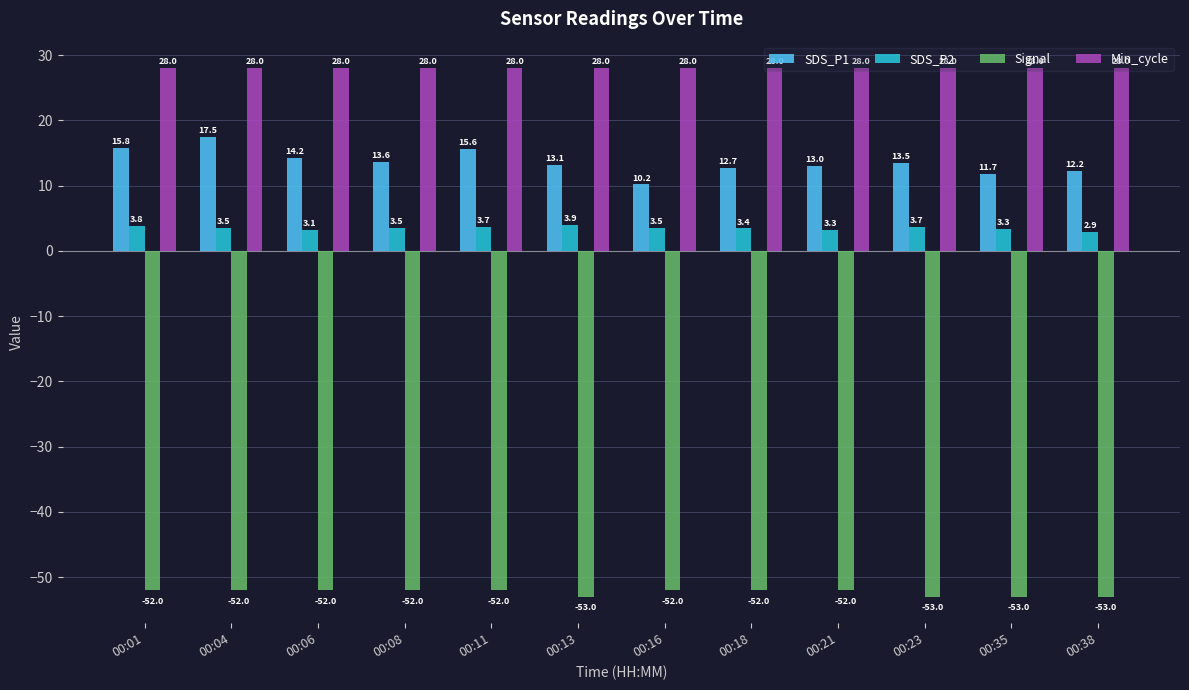

Which series has the largest range (max minus min)?

SDS_P1